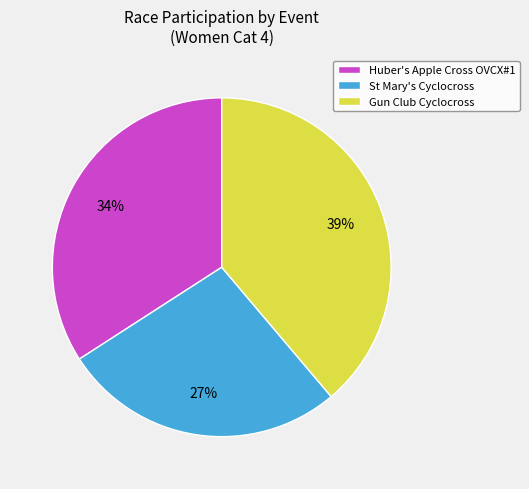

To the nearest percent, what percentage of the pie is Gun Club Cyclocross?

39%